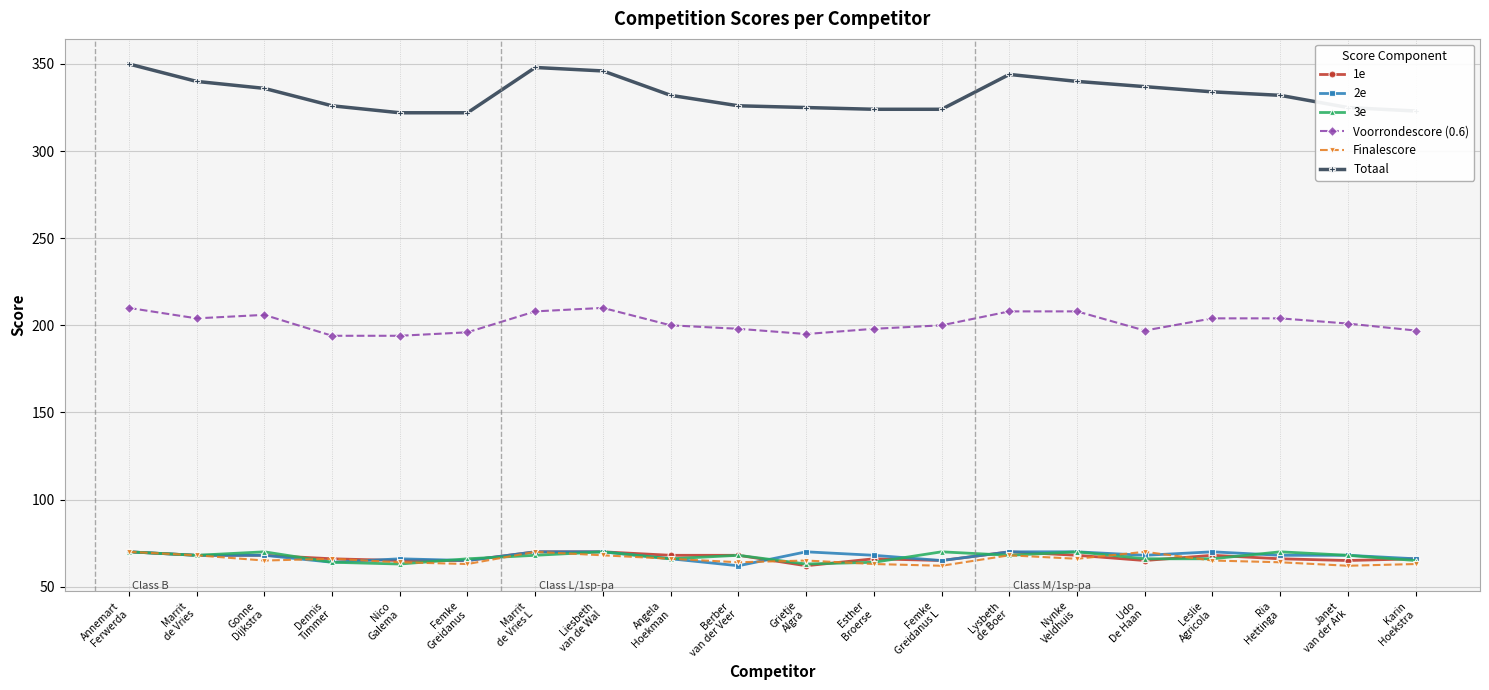

True or false: Voorrondescore (0.6) and 3e cross at least once.

False